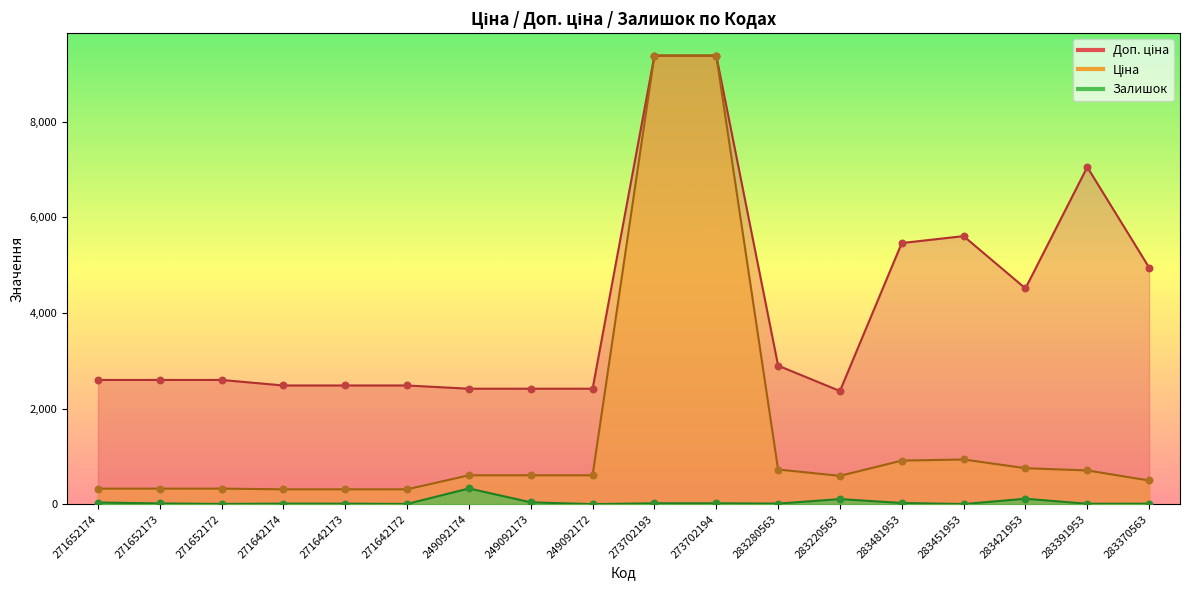

Which series has the largest total across all categories?

Доп. ціна